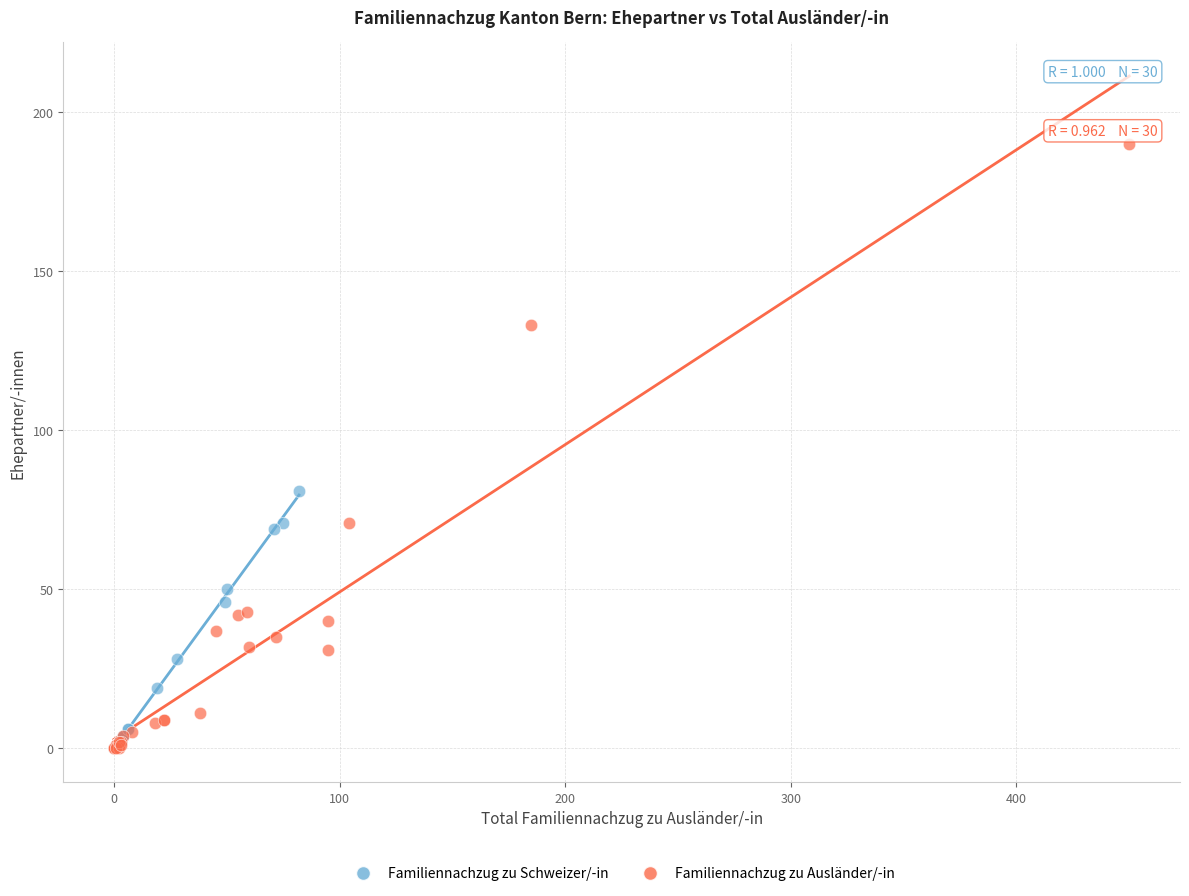

Which series has the largest Y range (max minus min)?

Familiennachzug zu Ausländer/-in